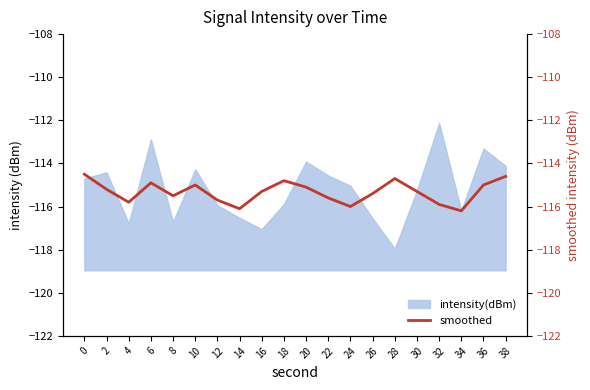

Is it true that intensity(dBm) equals -178.0 at 14?

False